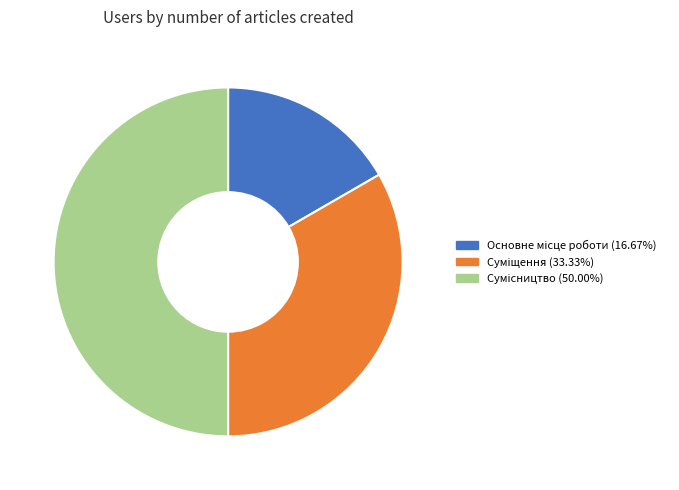

What percentage do Сумісництво and Основне місце роботи together represent?

66.7%